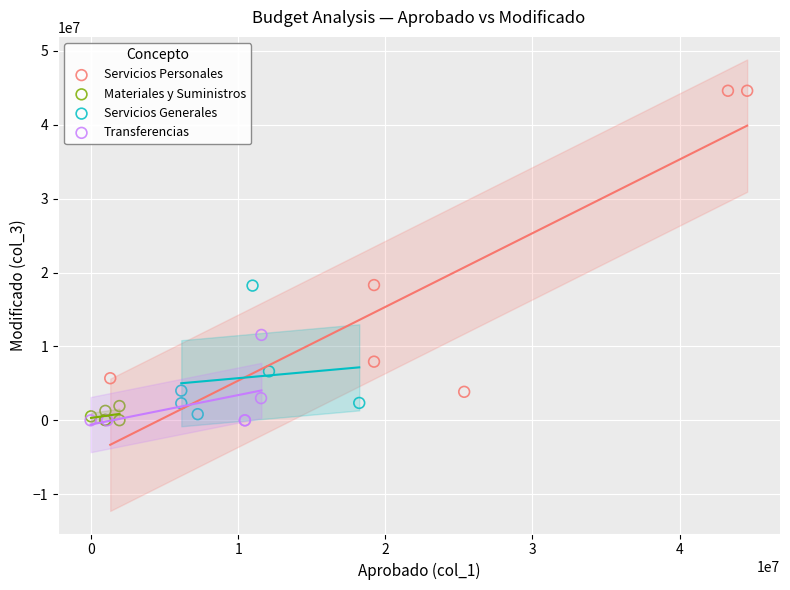

Which series reaches the maximum Y coordinate?

Servicios Personales